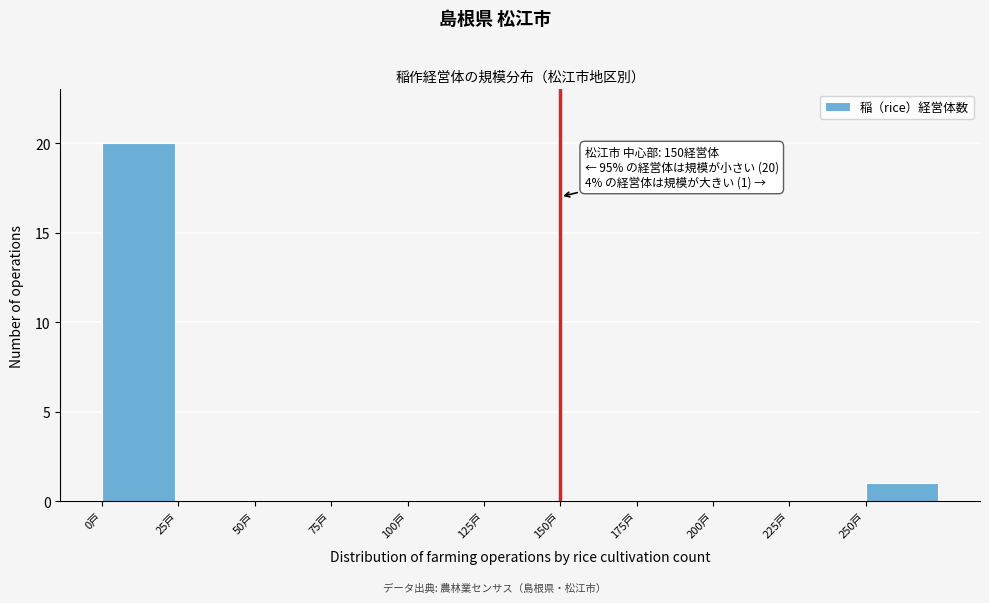

Over which range of the x-axis is the bar tallest?

0 to 25